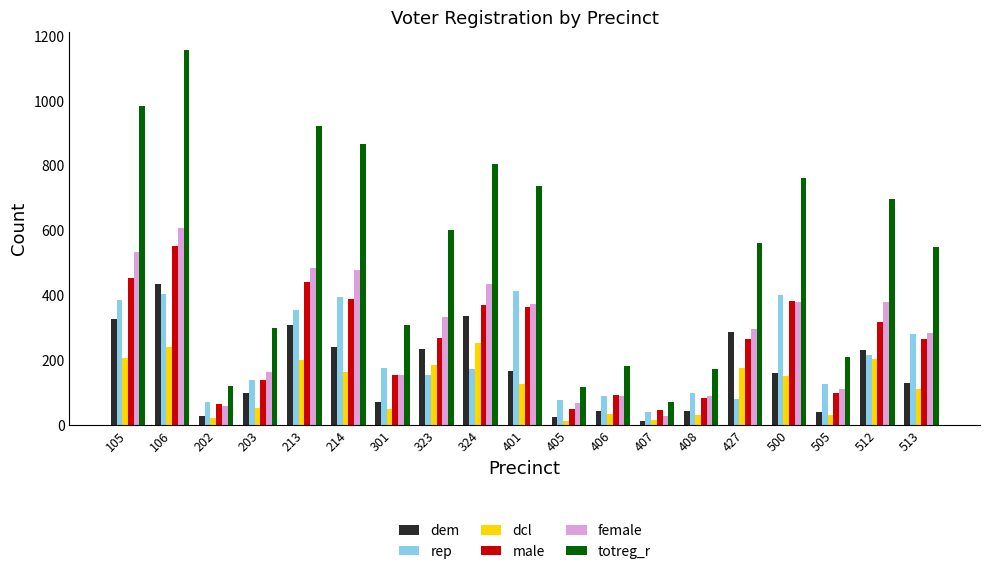

Where does the rep series first go above 172?

105